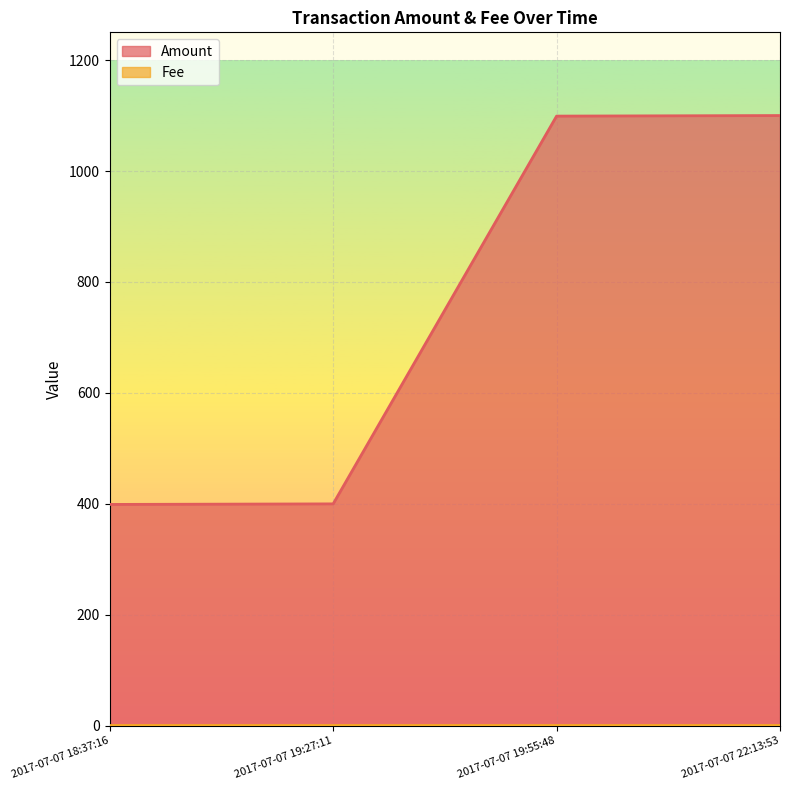

What is the maximum value shown in the chart?

1100